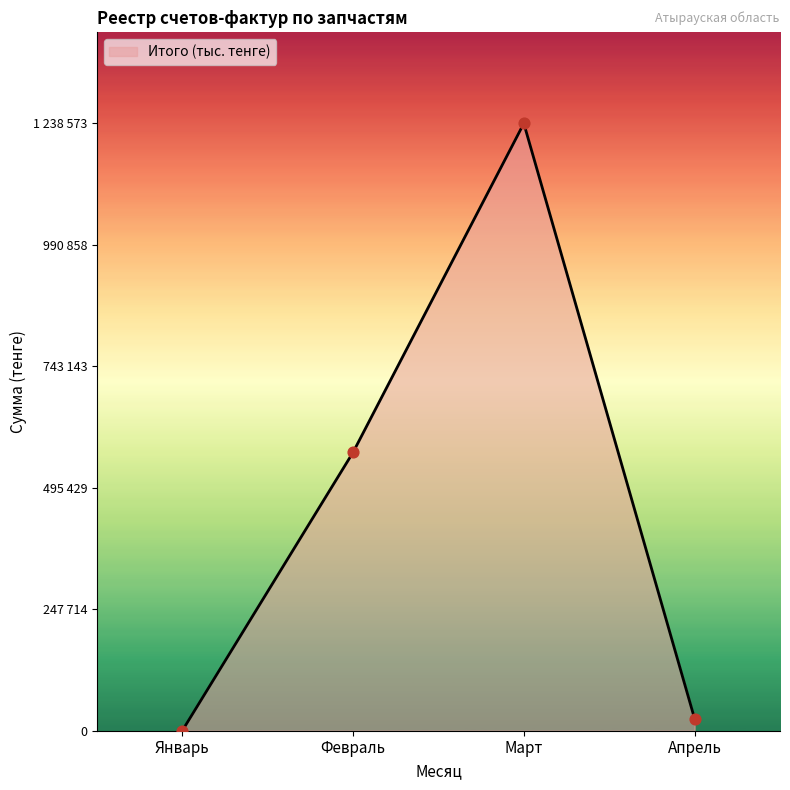

Which has a higher value, Март or Январь?

Март